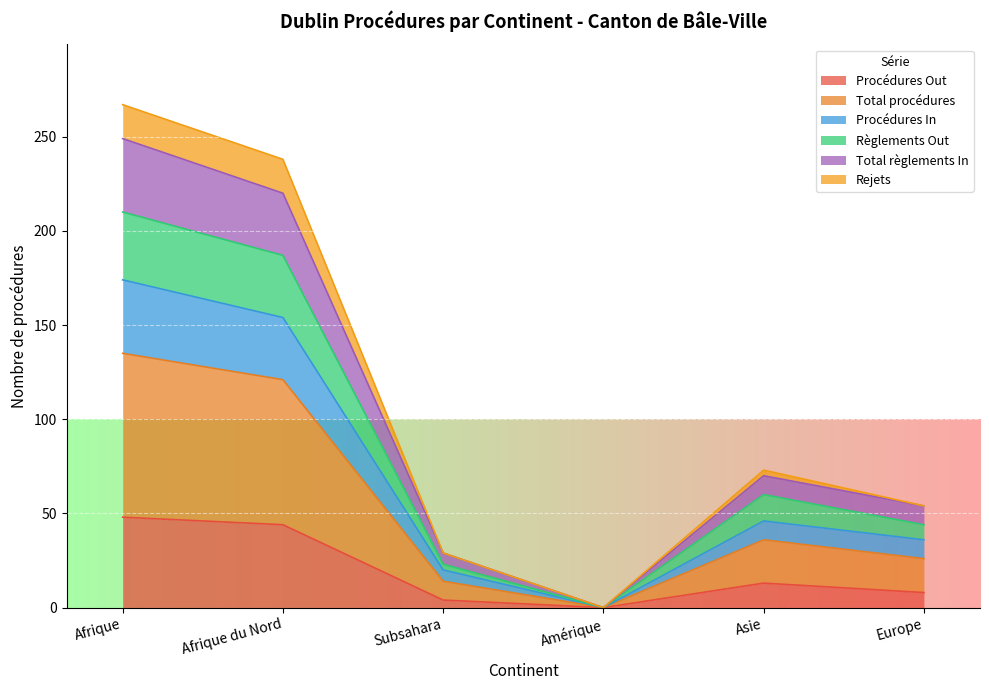

What is the label of the 2nd point from the right?

Asie